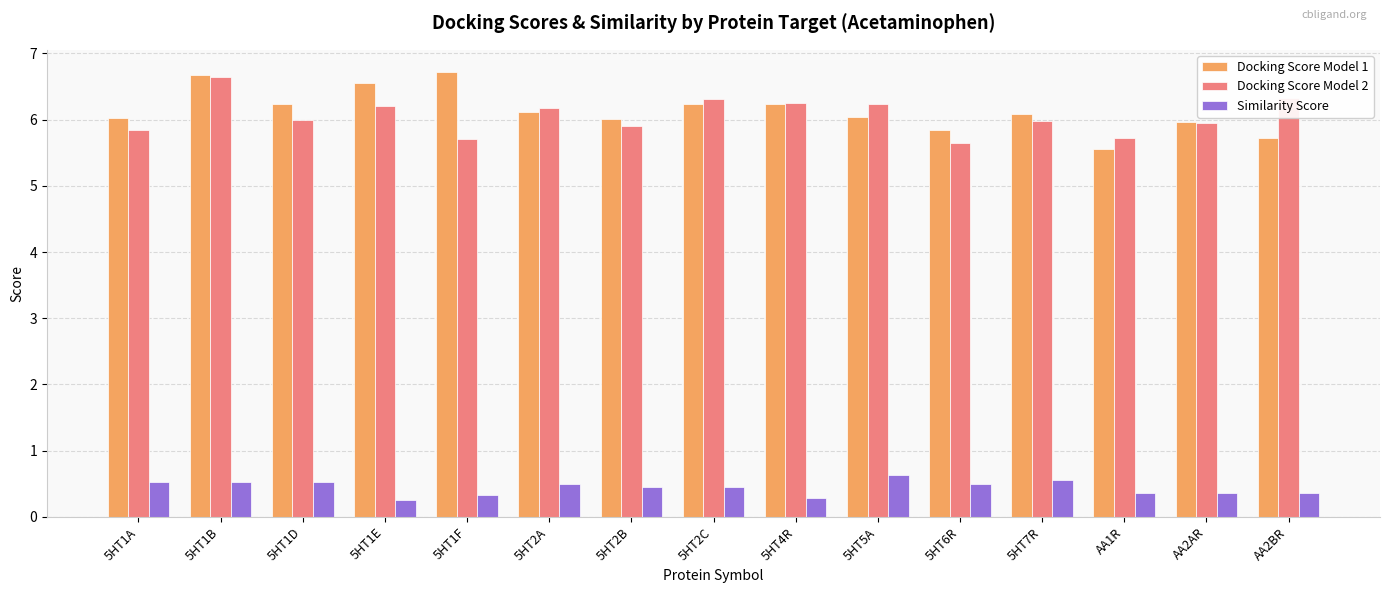

What value does the Similarity Score series have at 5HT2C?

0.4